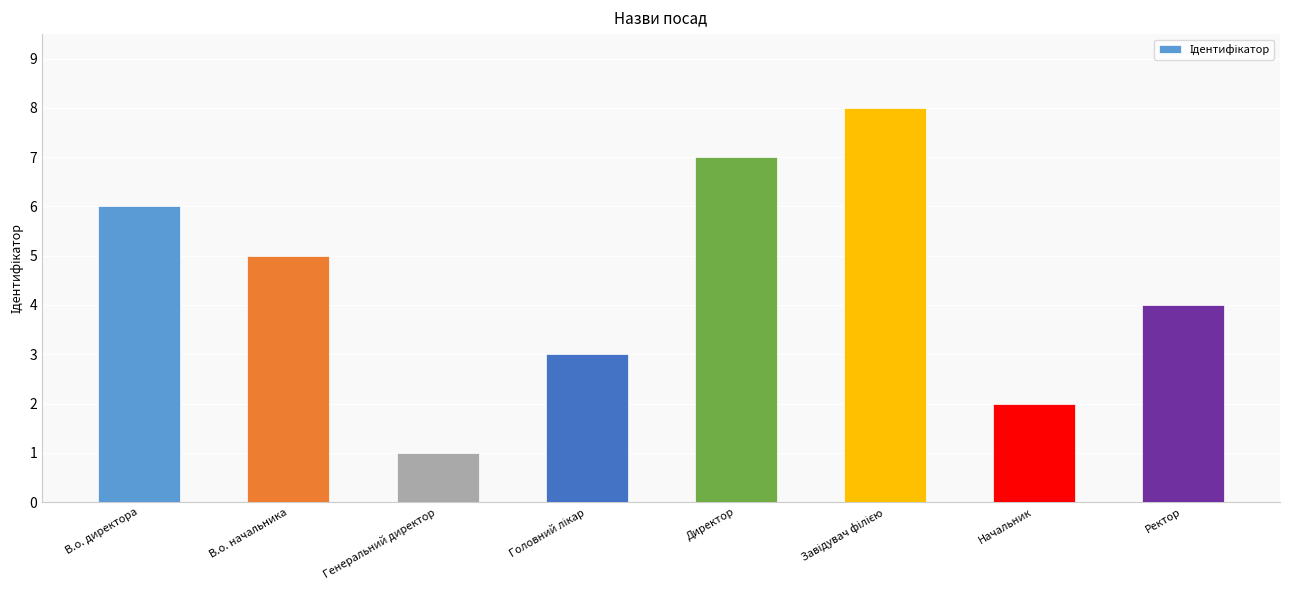

What is the greatest value displayed?

8